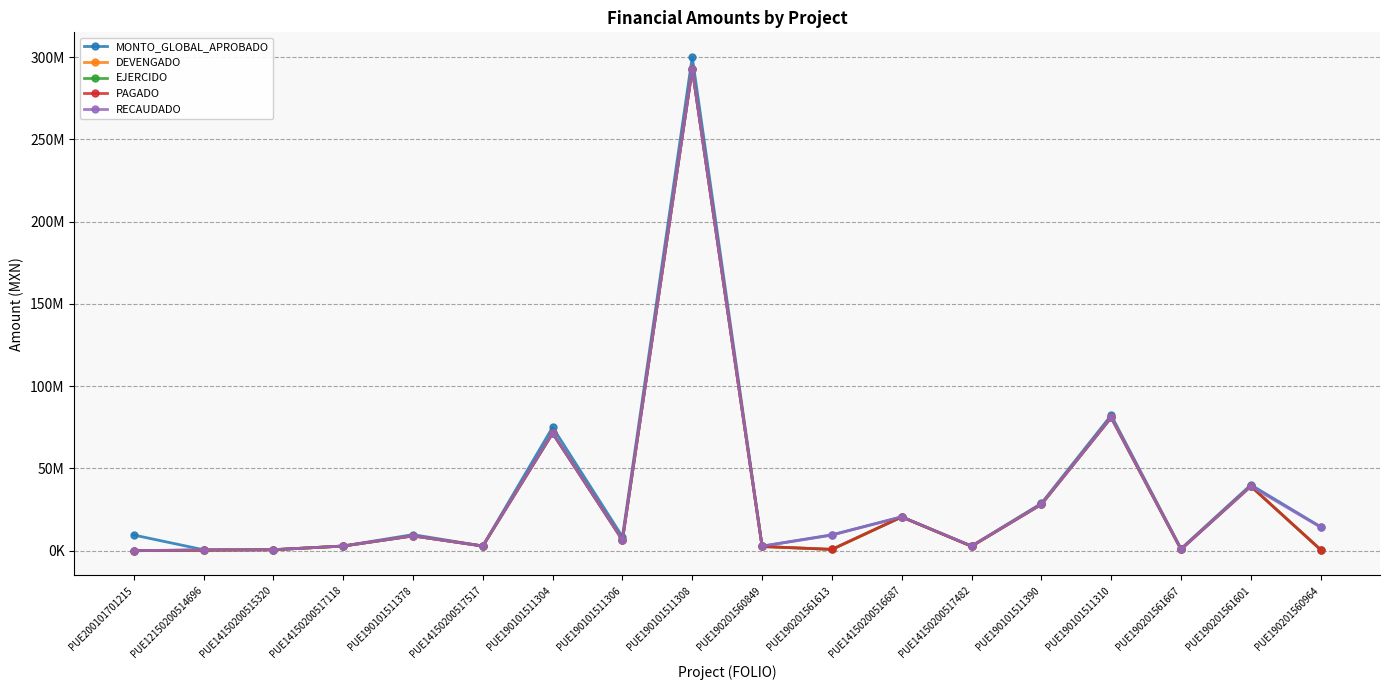

Is it true that PAGADO equals 654694.0 at PUE14150200517482?

False